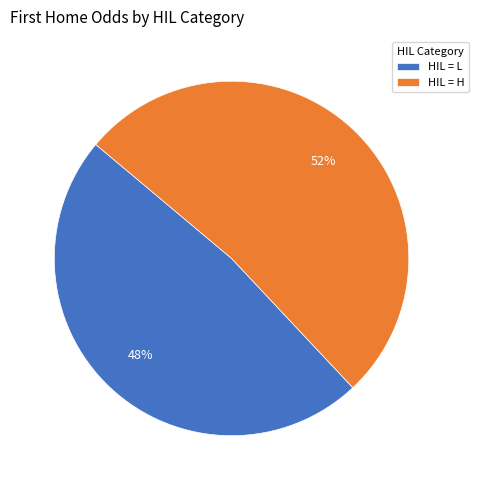

What is the ratio of the value at HIL = L to the value at HIL = H?

0.9